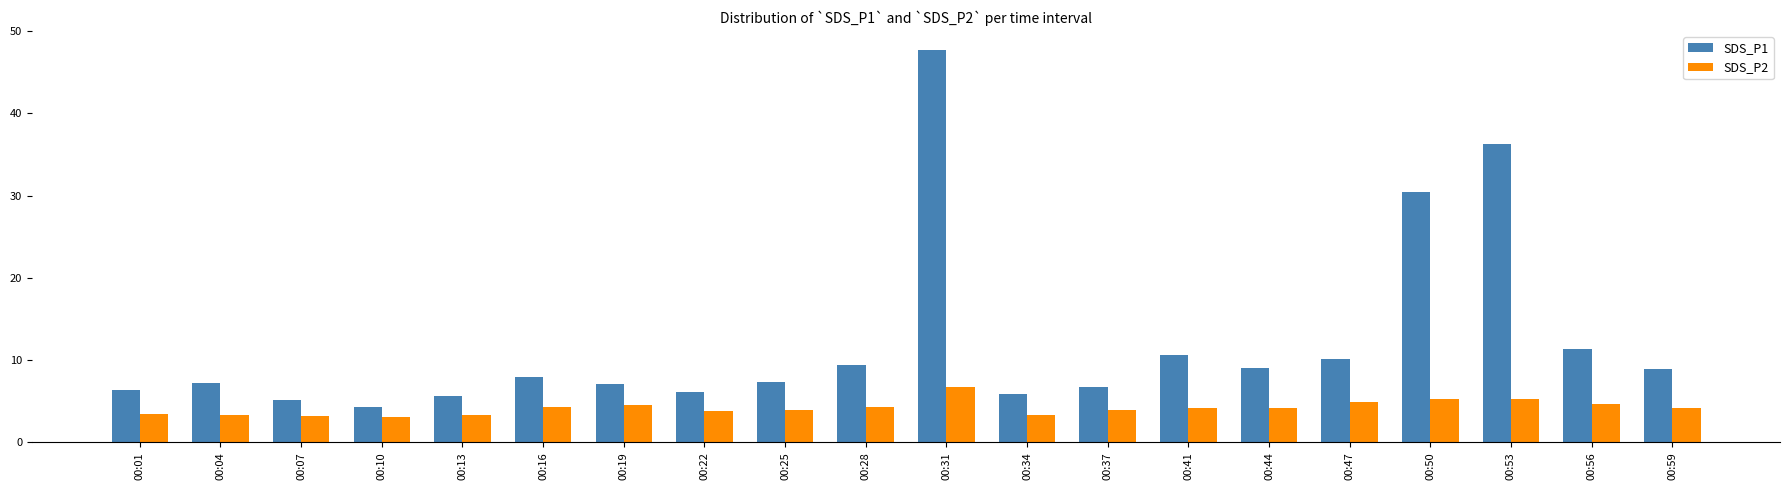

At which label is SDS_P1 closest to 25?

00:50